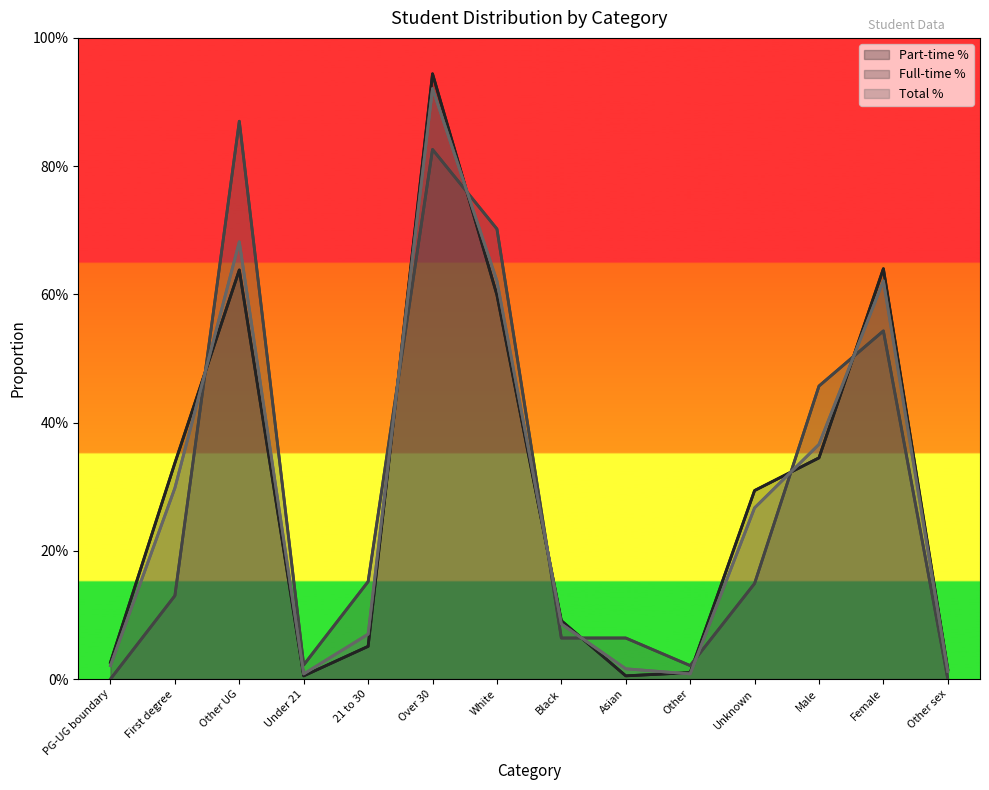

Reading left to right, what are all the values shown in this chart?

Part-time %: 0.0	0.3	0.6	0.0	0.1	0.9	0.6	0.1	0.0	0.0	0.3	0.3	0.6	0.0
Full-time %: 0.0	0.1	0.9	0.0	0.2	0.8	0.7	0.1	0.1	0.0	0.1	0.5	0.5	0.0
Total %: 0.0	0.3	0.7	0.0	0.1	0.9	0.6	0.1	0.0	0.0	0.3	0.4	0.6	0.0